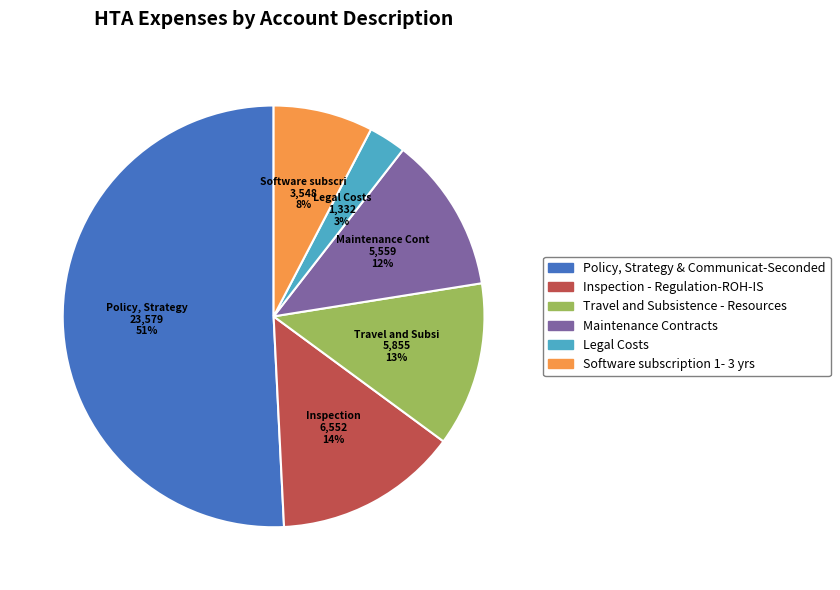

What is the majority slice?

Policy, Strategy & Communicat-Seconded